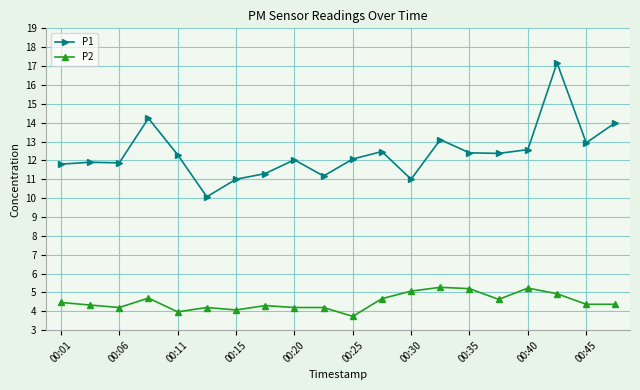

What is the greatest value displayed?

17.2